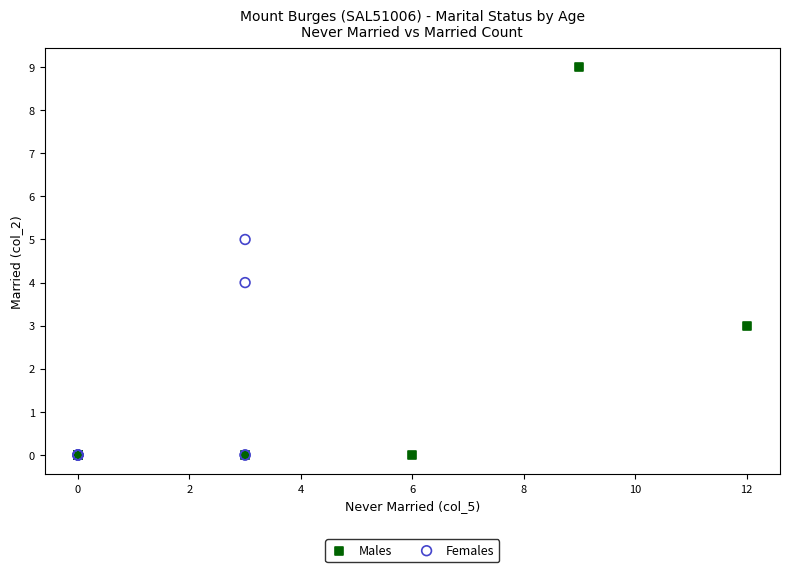

Which series has the largest Y range (max minus min)?

Males